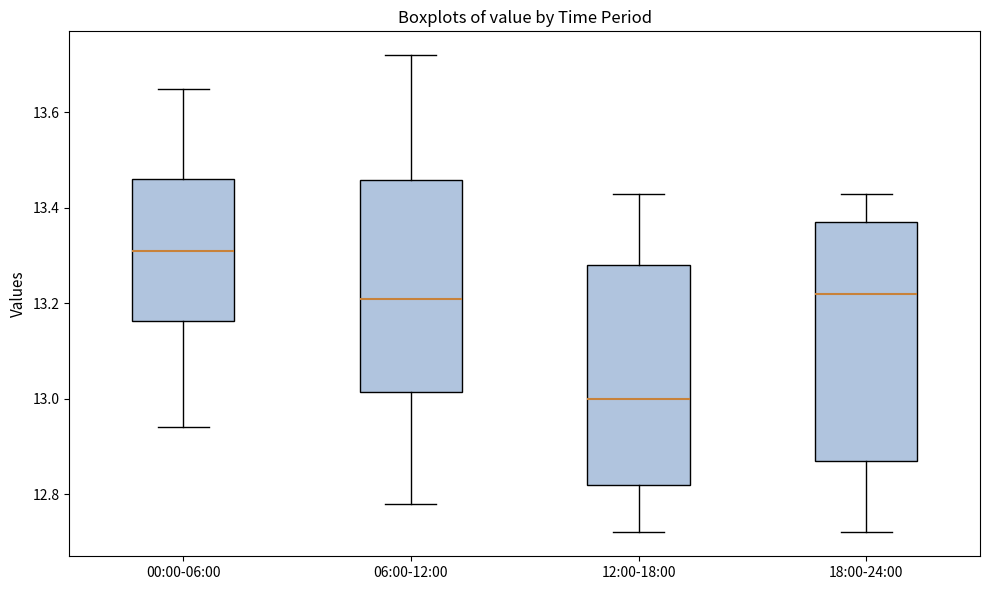

Reading left to right, read every box against the y-axis: the position of its median line, the range the box covers, and the ends of its whiskers. The values are not printed on the chart, so give them approximately, as read against the axis.

00:00-06:00: median 13.32, box 13.16 to 13.46, whiskers 12.94 to 13.66
06:00-12:00: median 13.22, box 13.02 to 13.46, whiskers 12.78 to 13.72
12:00-18:00: median 13.00, box 12.82 to 13.28, whiskers 12.72 to 13.44
18:00-24:00: median 13.22, box 12.88 to 13.38, whiskers 12.72 to 13.44